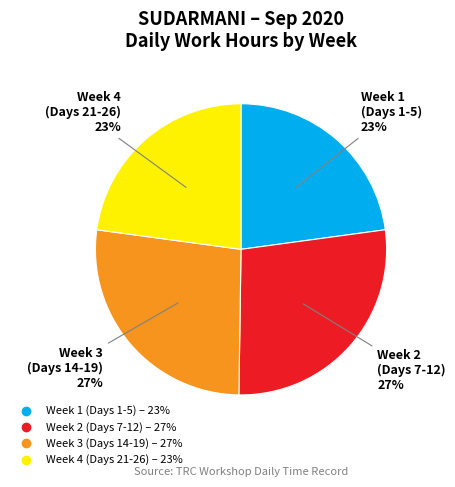

Is there any slice that represents more than half of the pie?

No